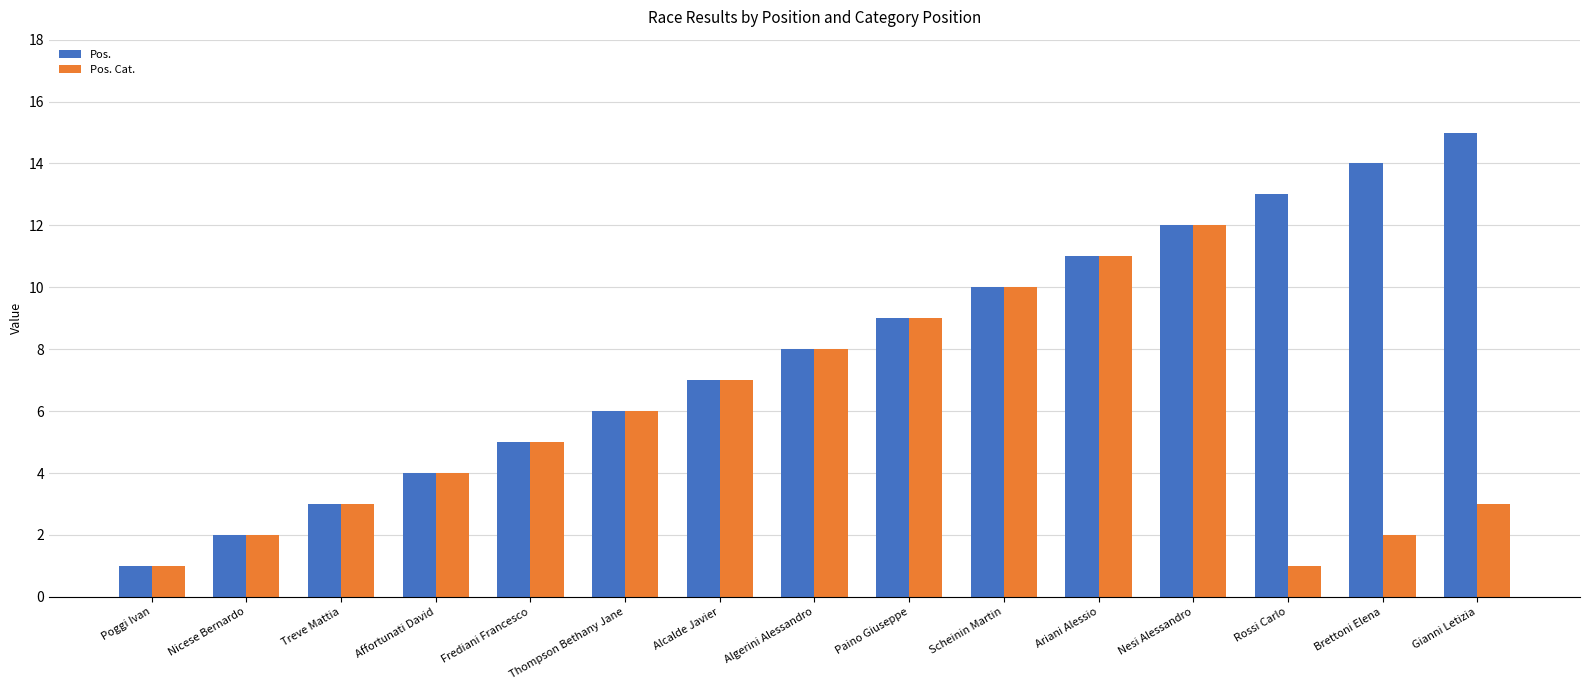

True or false: Pos. Cat. has a value of 10 at Scheinin Martin.

True